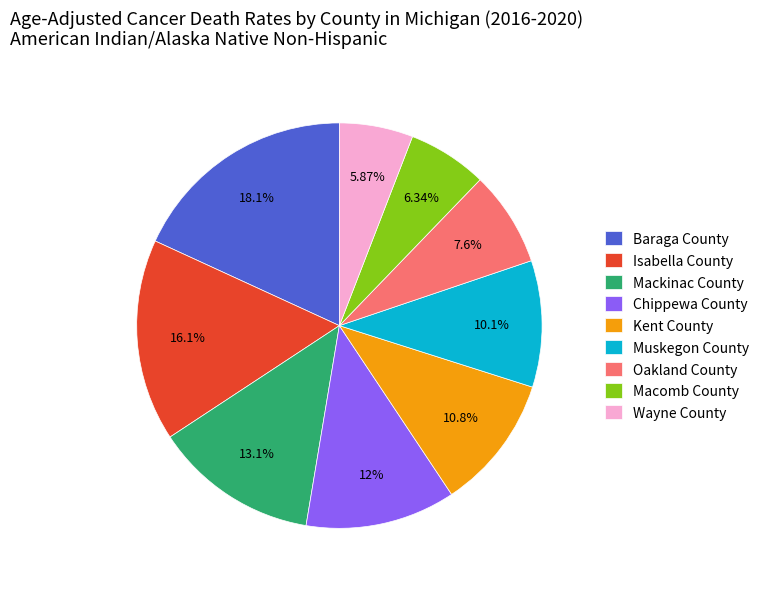

Which has a higher value, Chippewa County or Muskegon County?

Chippewa County